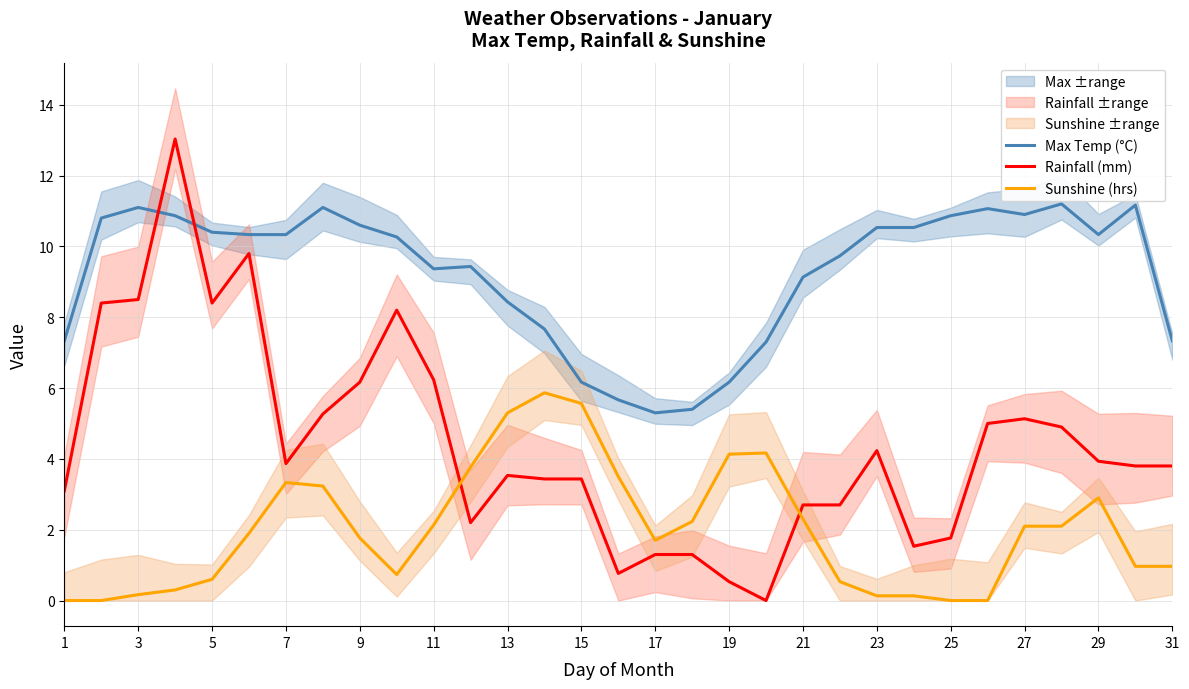

Rank the series by their maximum value, from lowest to highest.

Sunshine (hrs), Max Temp (°C), Rainfall (mm)